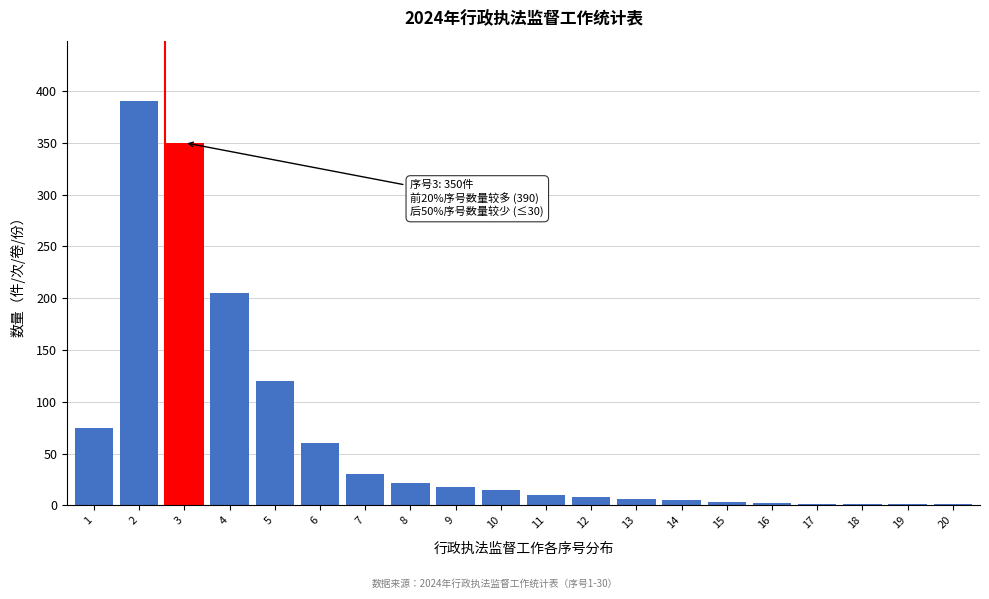

What is the sum of all values?

1323